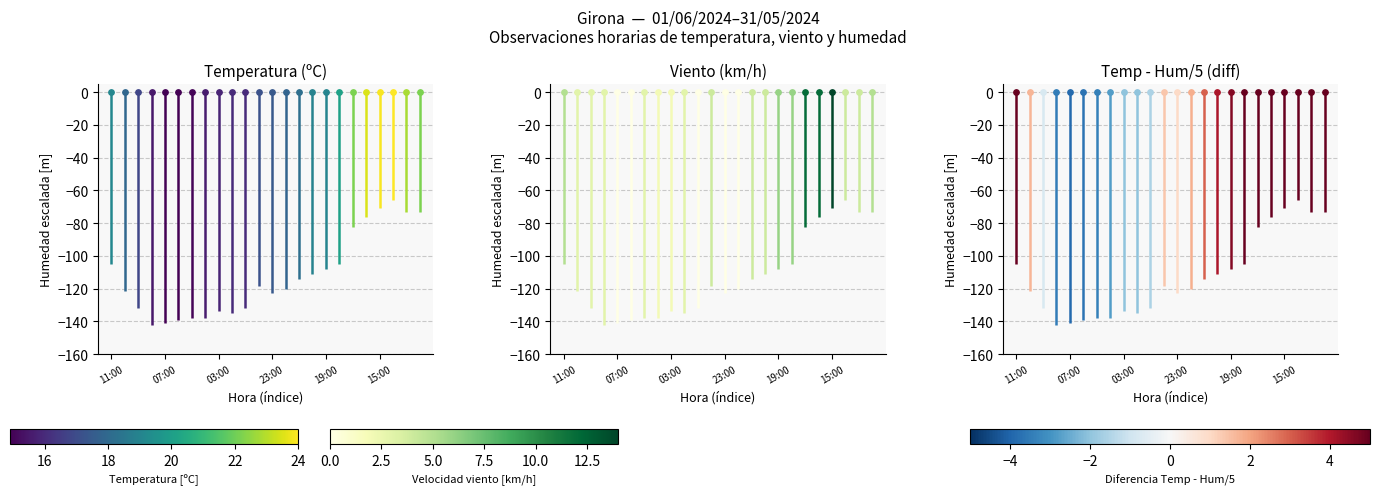

Is it true that the value at 11:00 is 48?

False